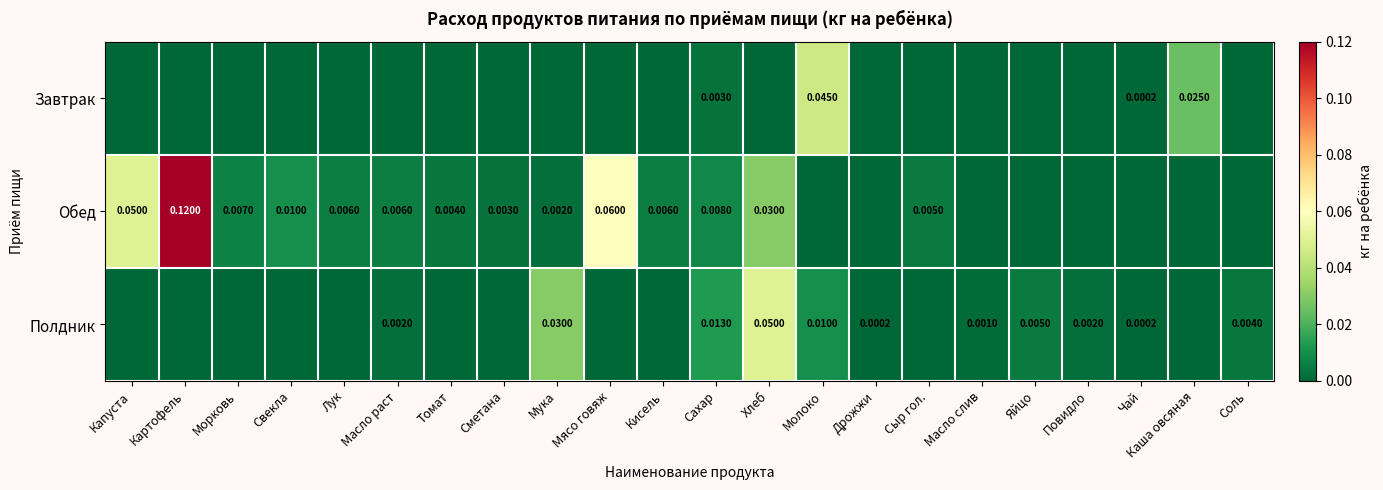

How many values in the Завтрак series exceed 0?

4